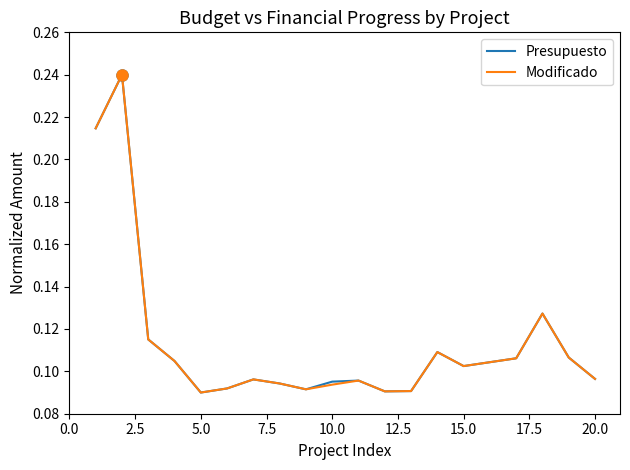

How many interior local peaks does the Modificado series have?

5